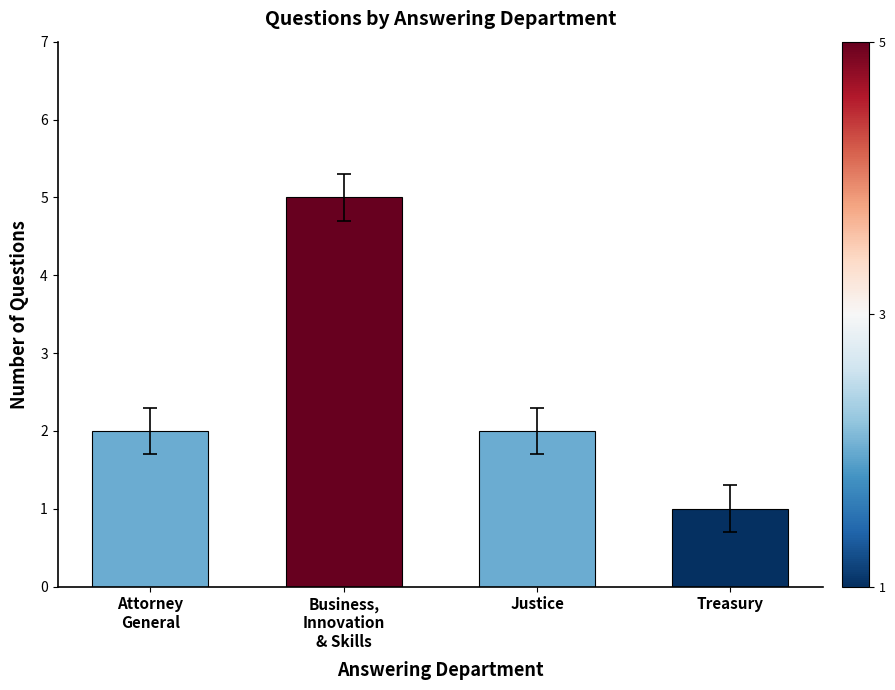

What is the difference between the maximum and minimum values?

4